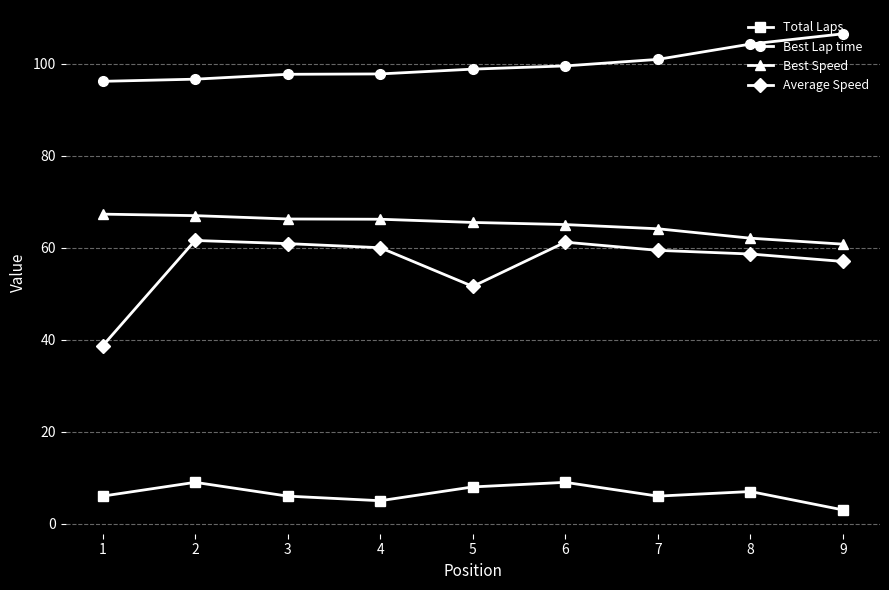

Which category has the highest value across all series?

9